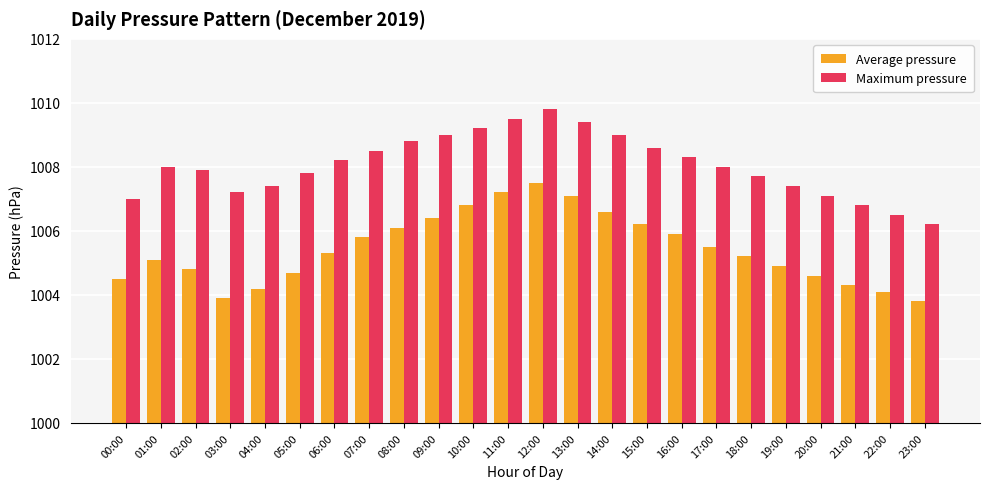

How many data points does each series have?

24